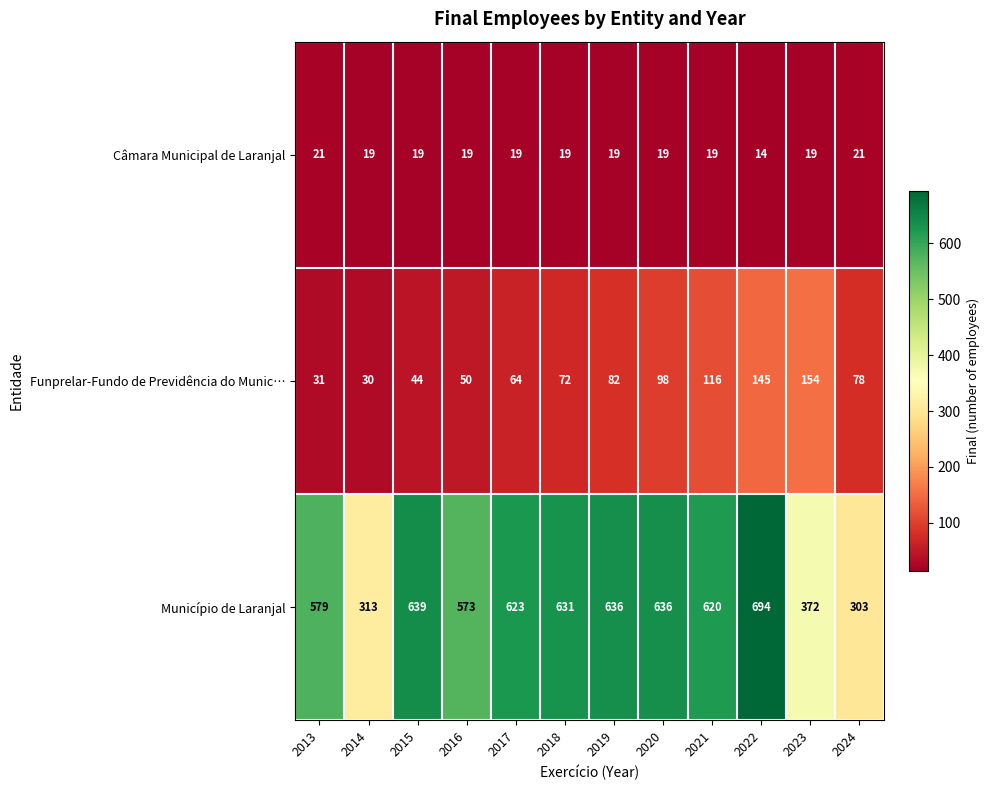

Is the value of Funprelar-Fundo de Previdência do Munic… at 2019 greater than the value of Município de Laranjal at 2022?

No